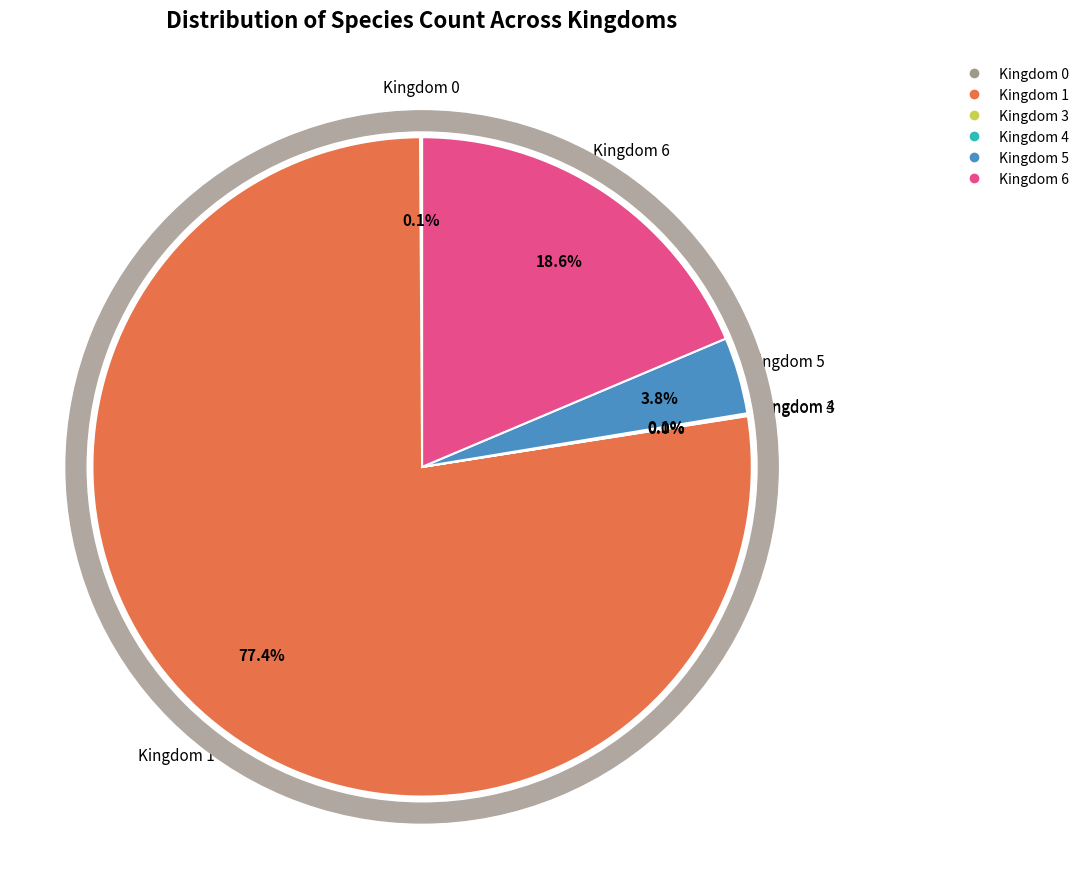

Is it true that Kingdom 0 is 0% of the pie?

True